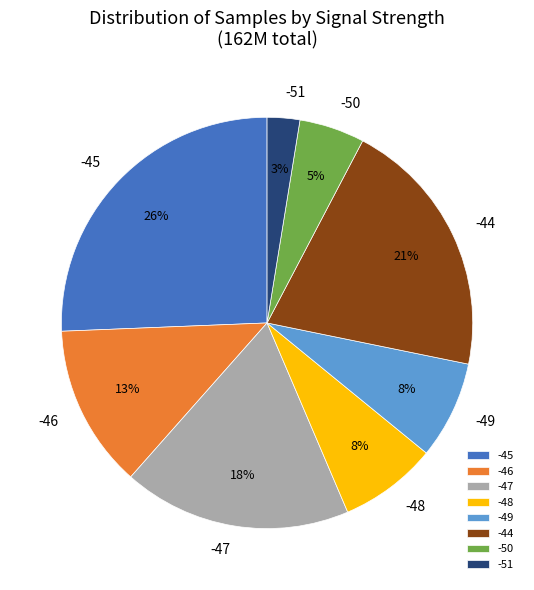

How many segments does this pie chart have?

8